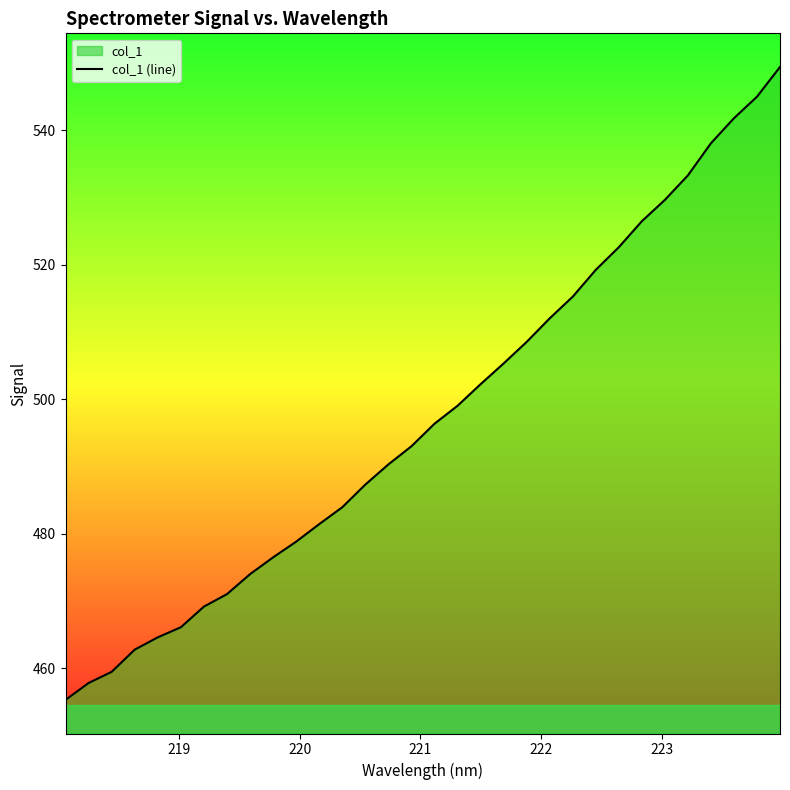

What is the smallest value displayed?

455.3